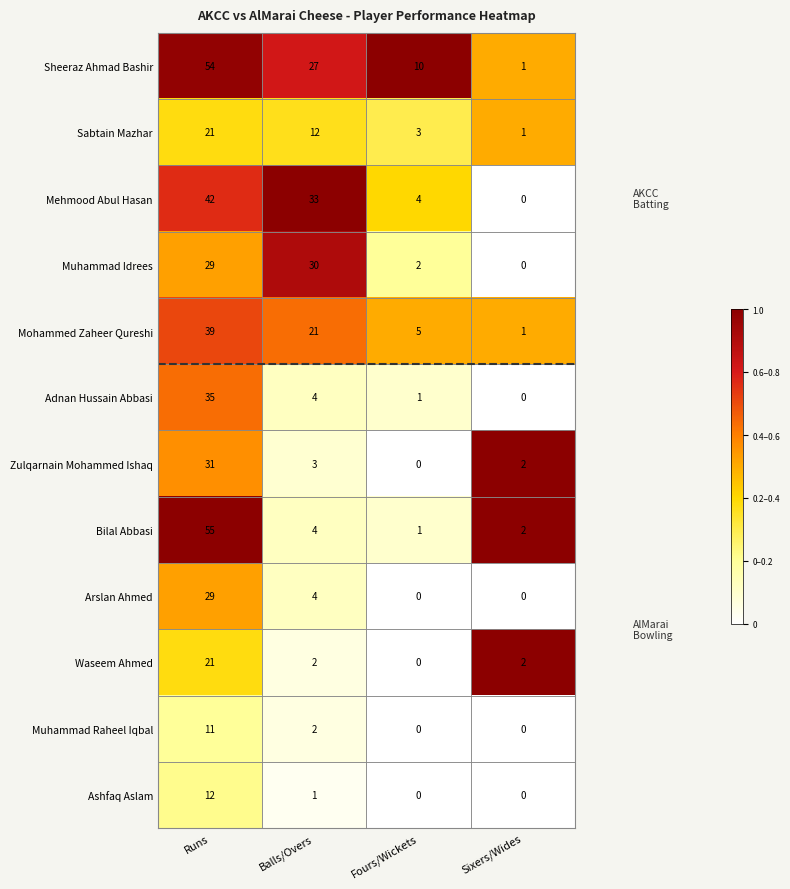

What is the average value of the Mehmood Abul Hasan series?

20